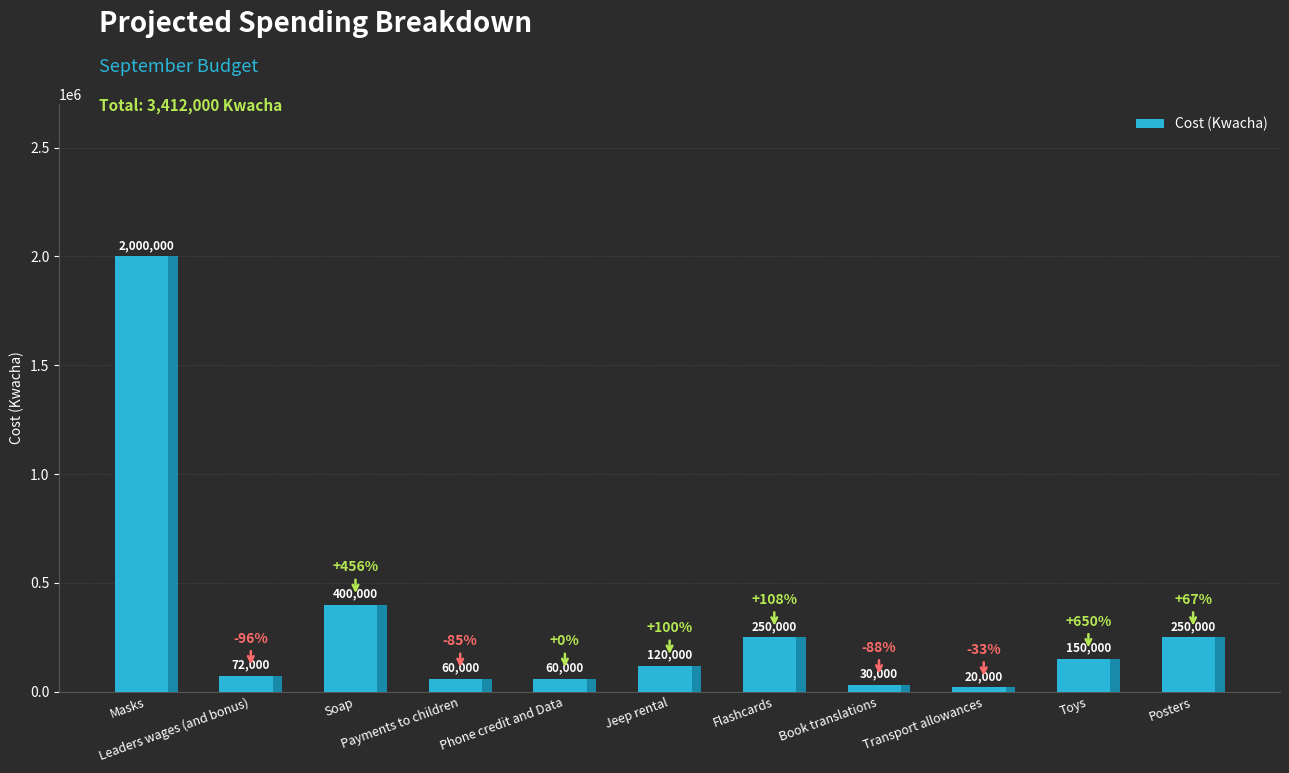

Which label corresponds to the smallest value in the chart?

Transport allowances